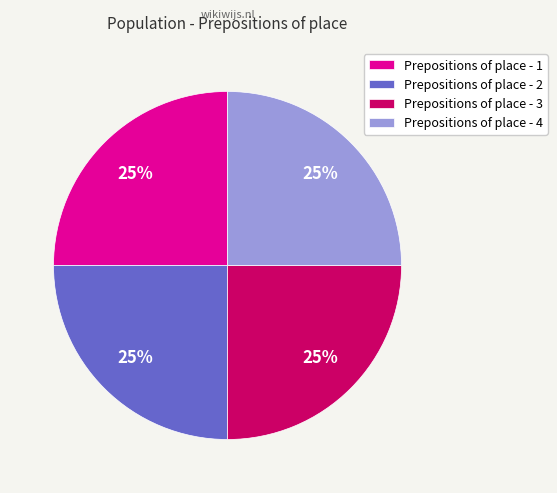

What percentage is the Prepositions of place - 1 slice, to the nearest percent?

25%